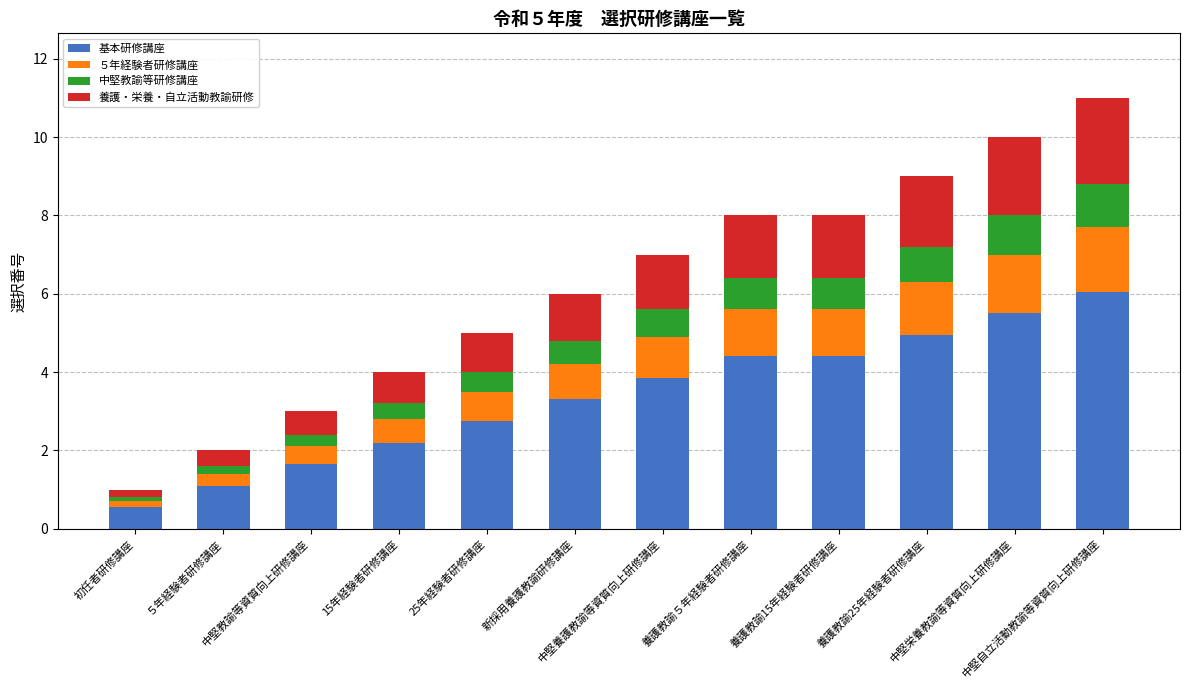

What is the highest value of the 基本研修講座 series?

6.1